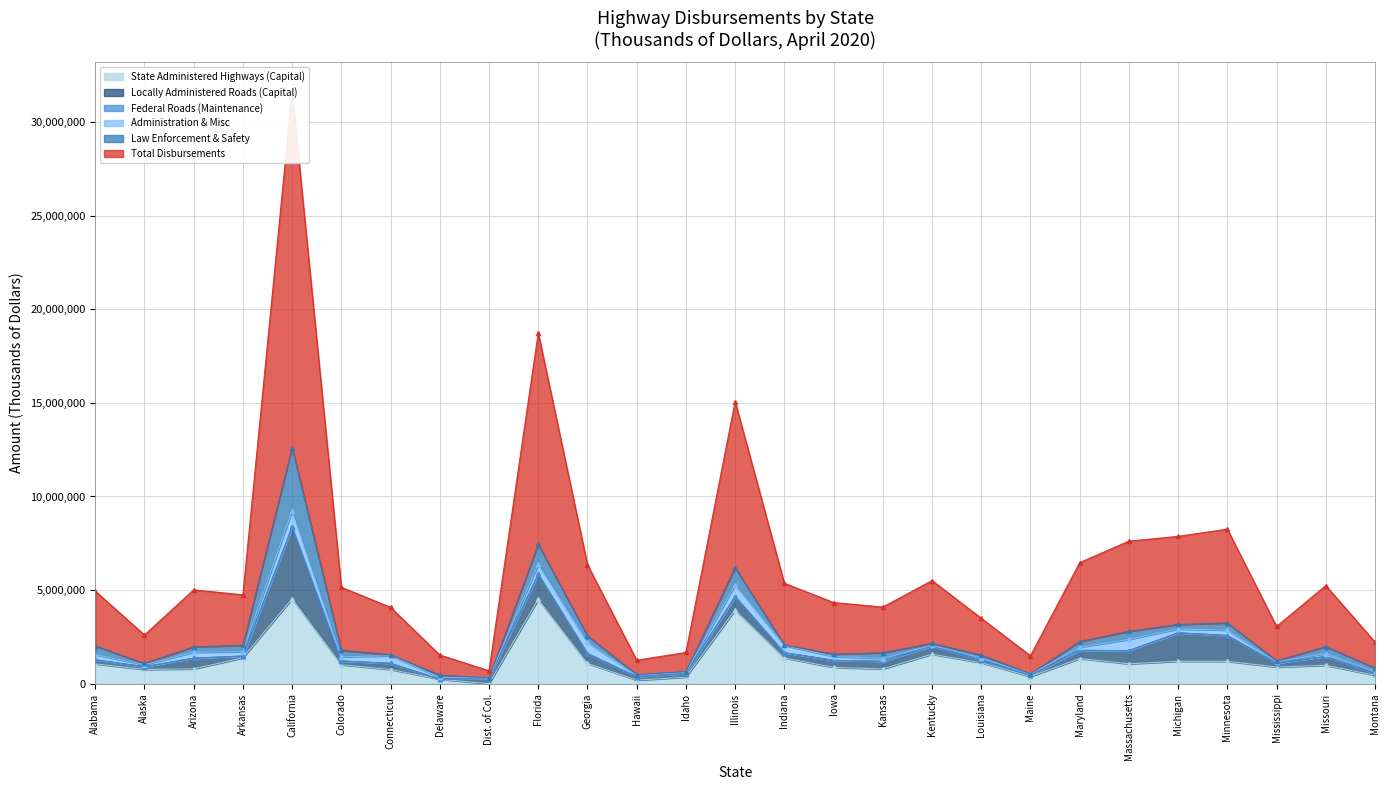

Does the chart display data point markers on the line(s)?

Yes